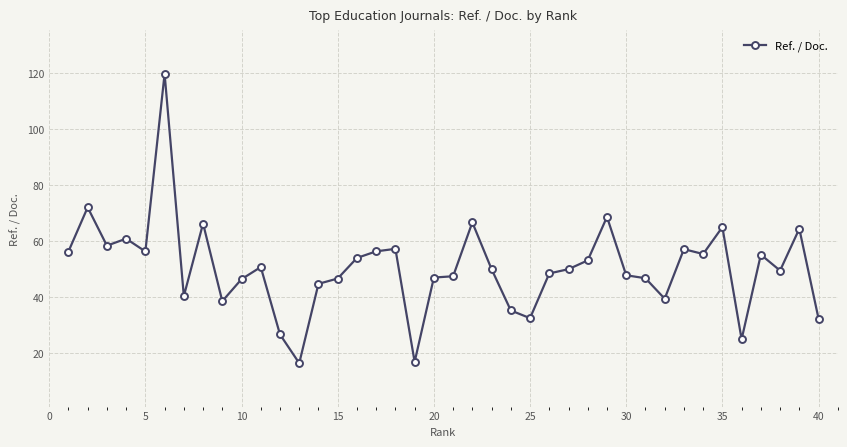

What is the average value?

50.6